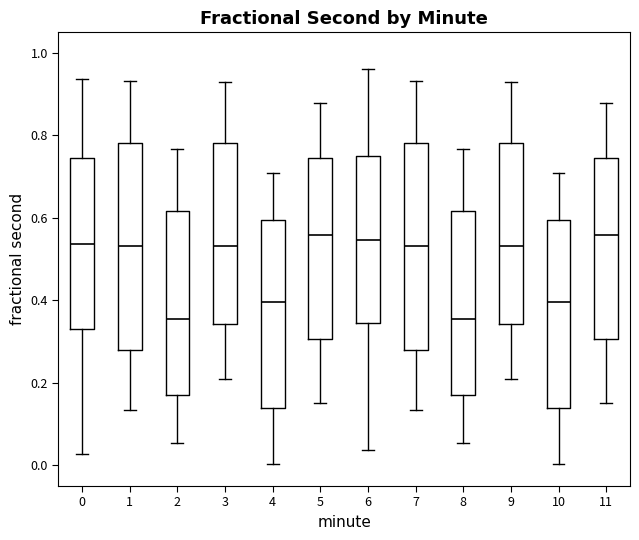

Reading left to right, transcribe this box plot: for each box, give where its median line is, the range the box spans, and where its two whiskers end, as read against the y-axis. The values are not printed on the chart, so give them approximately, as read against the axis.

0: median 0.54, box 0.34 to 0.74, whiskers 0.02 to 0.94
1: median 0.54, box 0.28 to 0.78, whiskers 0.14 to 0.94
2: median 0.36, box 0.18 to 0.62, whiskers 0.06 to 0.76
3: median 0.54, box 0.34 to 0.78, whiskers 0.20 to 0.92
4: median 0.40, box 0.14 to 0.60, whiskers 0.00 to 0.70
5: median 0.56, box 0.30 to 0.74, whiskers 0.16 to 0.88
6: median 0.54, box 0.34 to 0.76, whiskers 0.04 to 0.96
7: median 0.54, box 0.28 to 0.78, whiskers 0.14 to 0.94
8: median 0.36, box 0.18 to 0.62, whiskers 0.06 to 0.76
9: median 0.54, box 0.34 to 0.78, whiskers 0.20 to 0.92
10: median 0.40, box 0.14 to 0.60, whiskers 0.00 to 0.70
11: median 0.56, box 0.30 to 0.74, whiskers 0.16 to 0.88